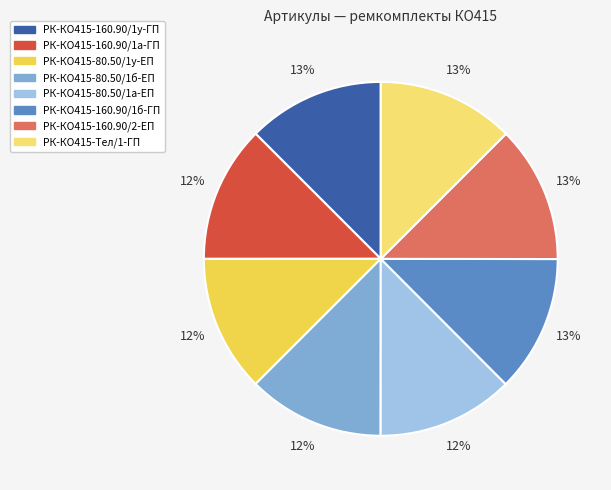

To the nearest percent, what is the average slice percentage?

12%